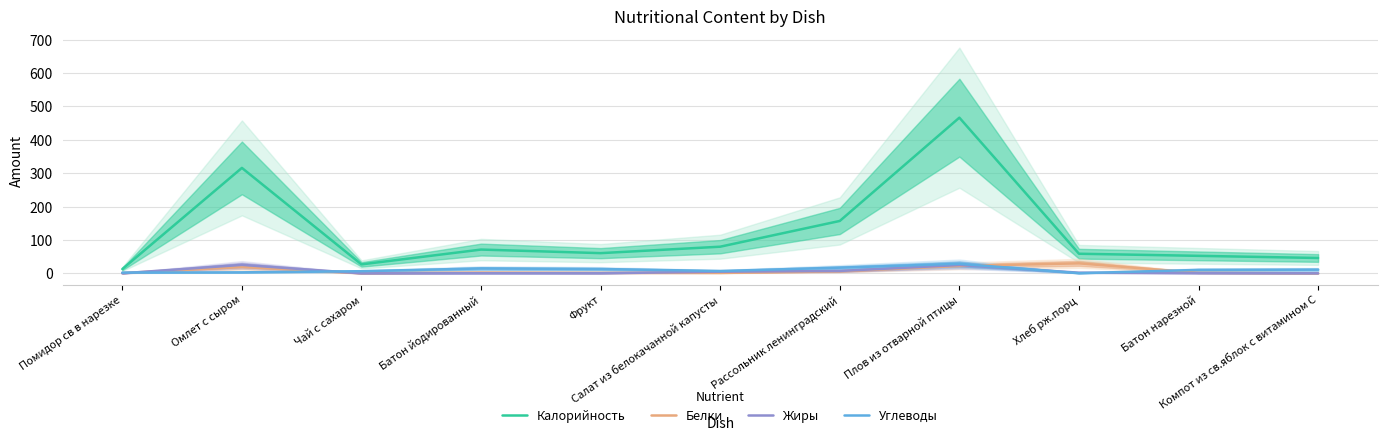

What is the difference between the Жиры values at Плов из отварной птицы and Батон йодированный?

24.6